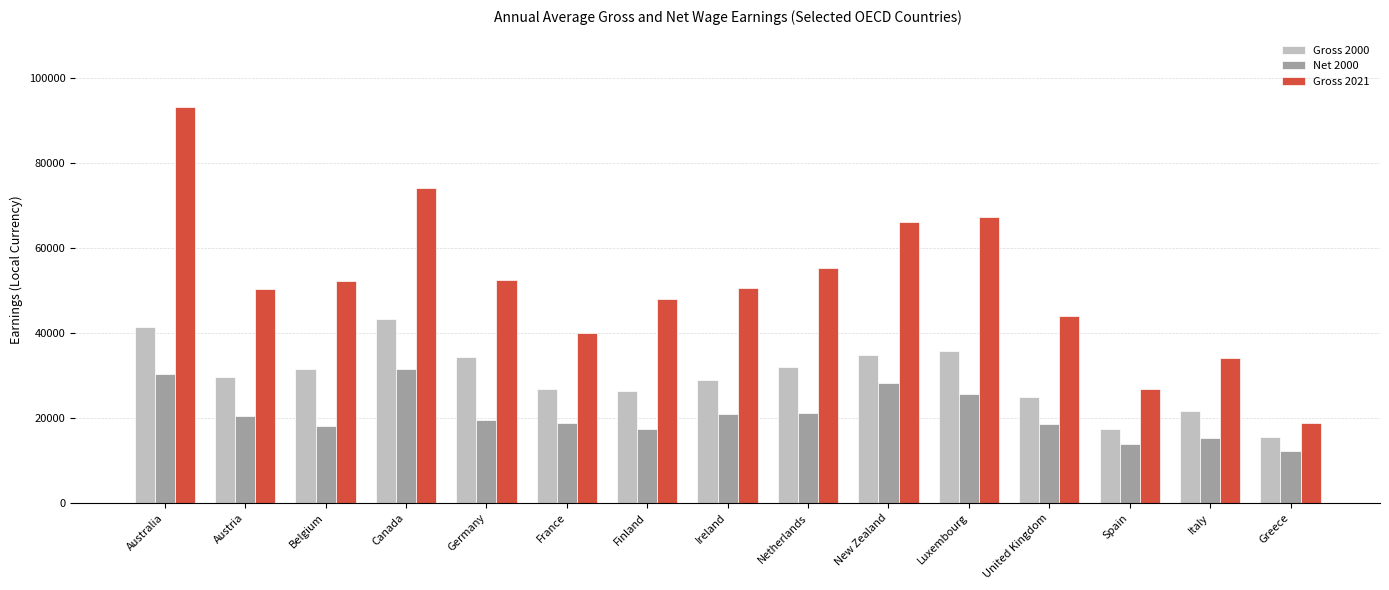

Read the Gross 2000 value at United Kingdom.

24910.0